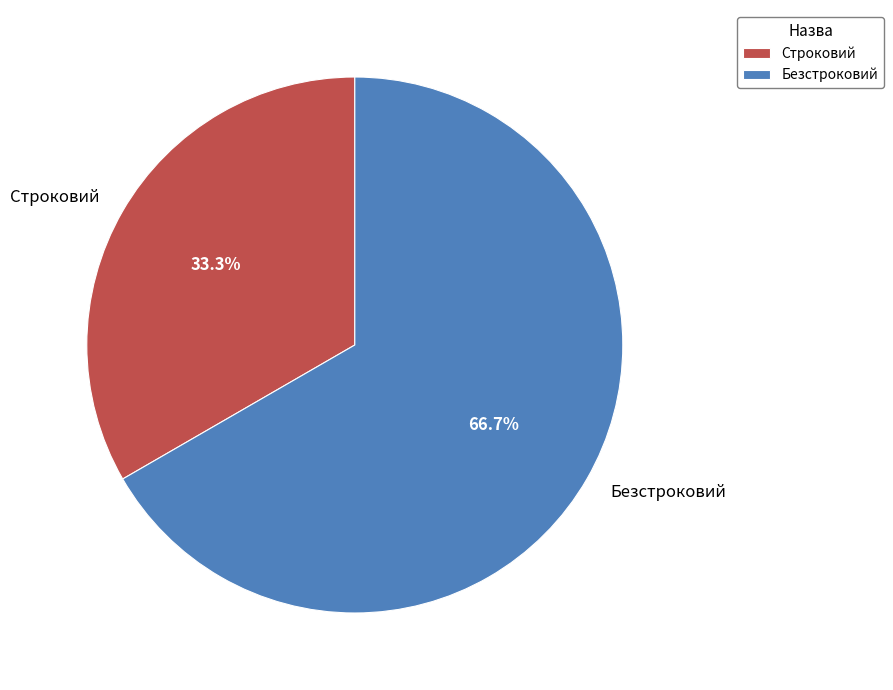

What is the smallest slice in the pie chart?

Строковий